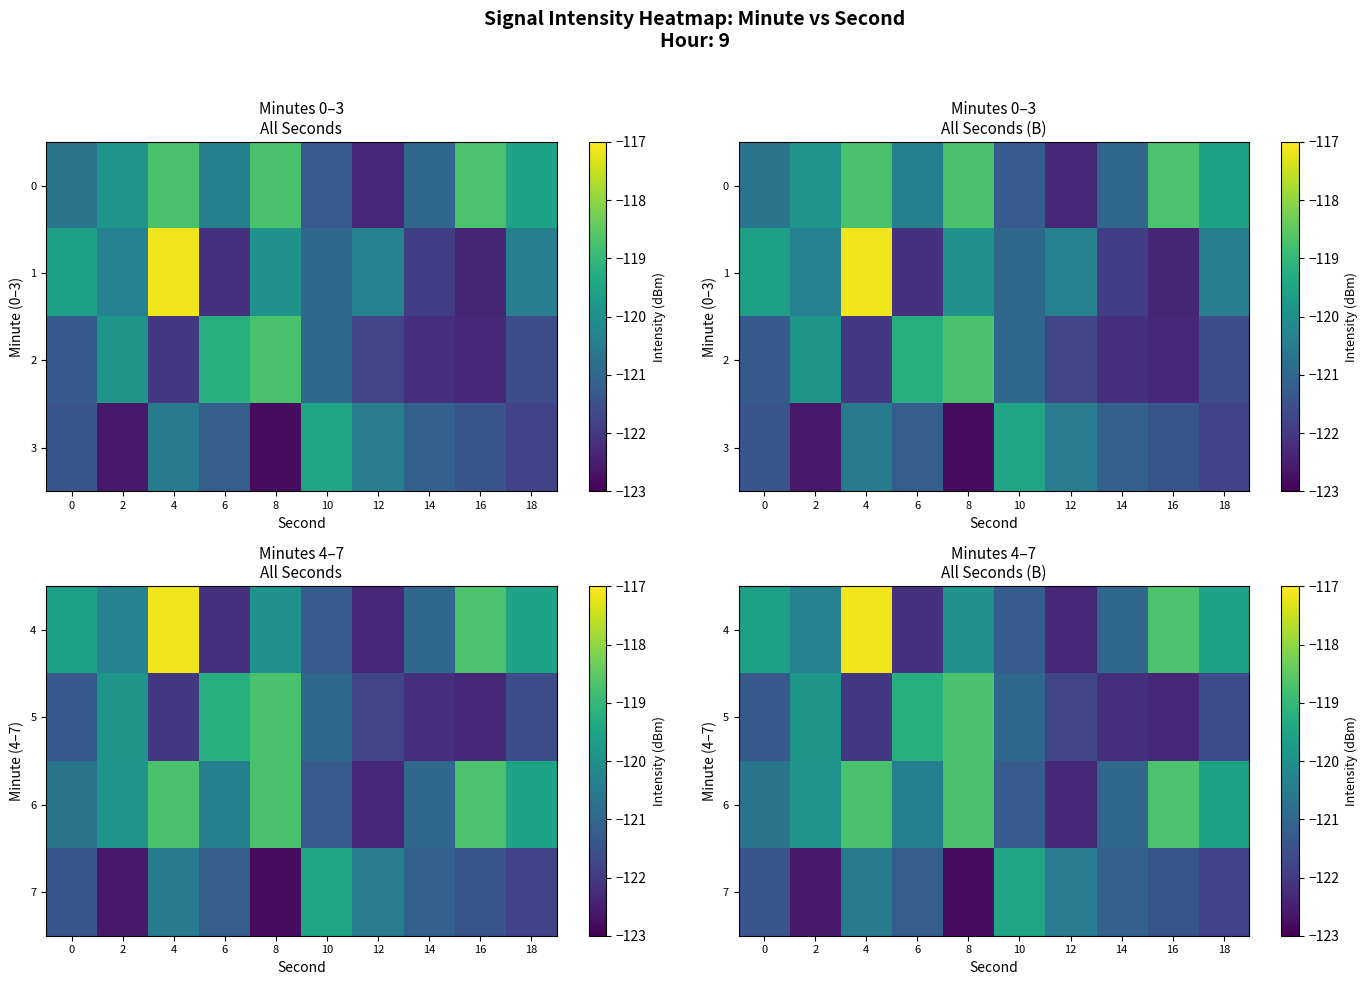

The value of 7 at 10 is -26.9. True or false?

False